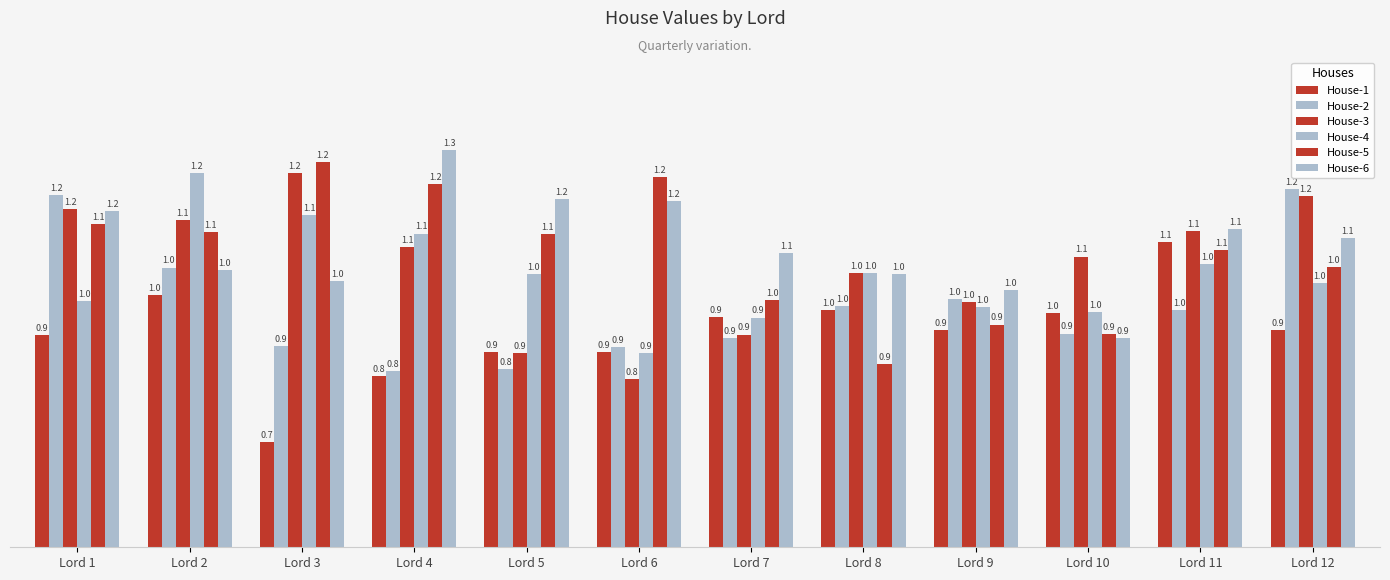

At how many categories does at least one series exceed 1?

11